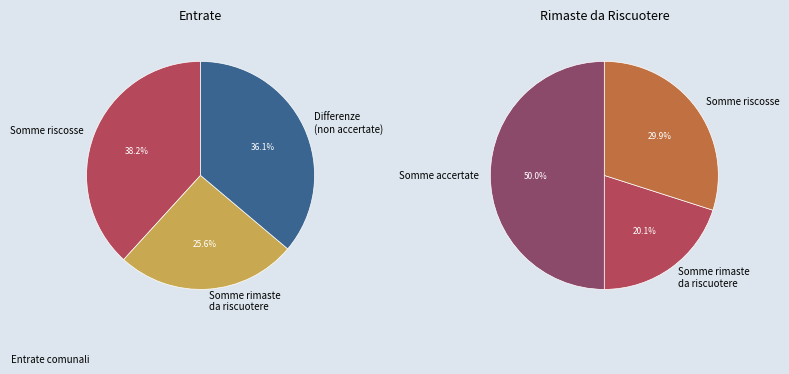

Is it true that Altre entrate n.a.c. is 13% of the pie?

False